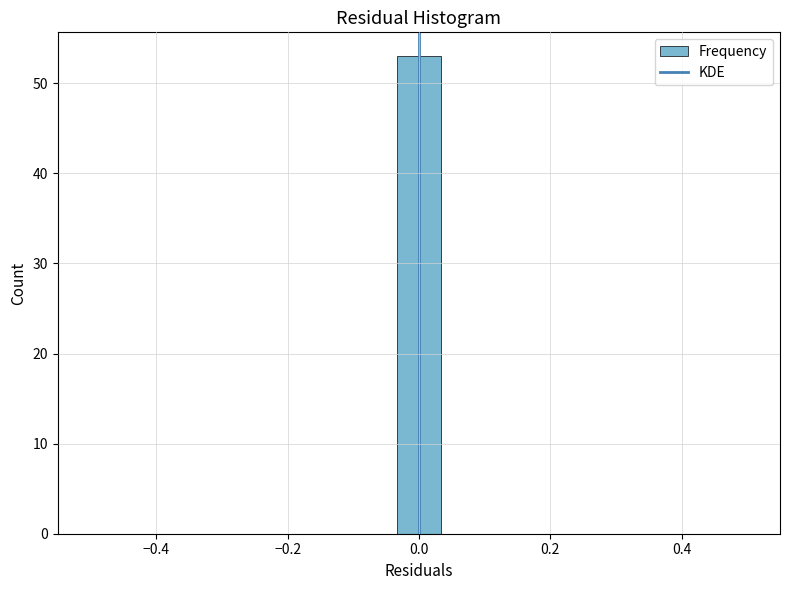

Around what value on the x-axis is the tallest bar? Give the approximate position of its centre, as read against the axis.

0.00